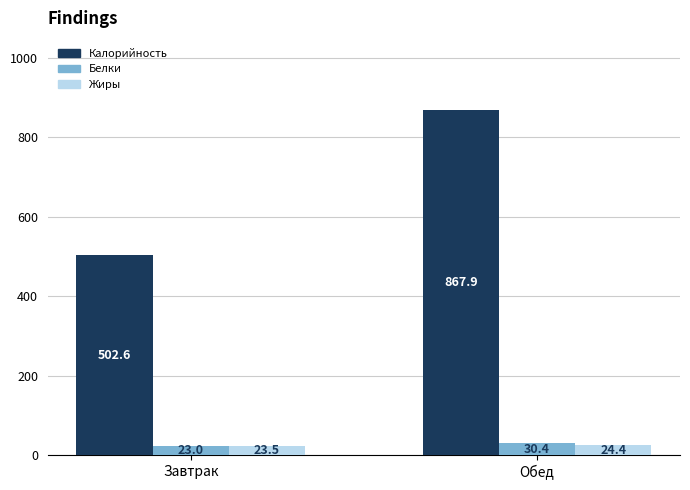

Where is Белки nearest to the value 26?

Завтрак